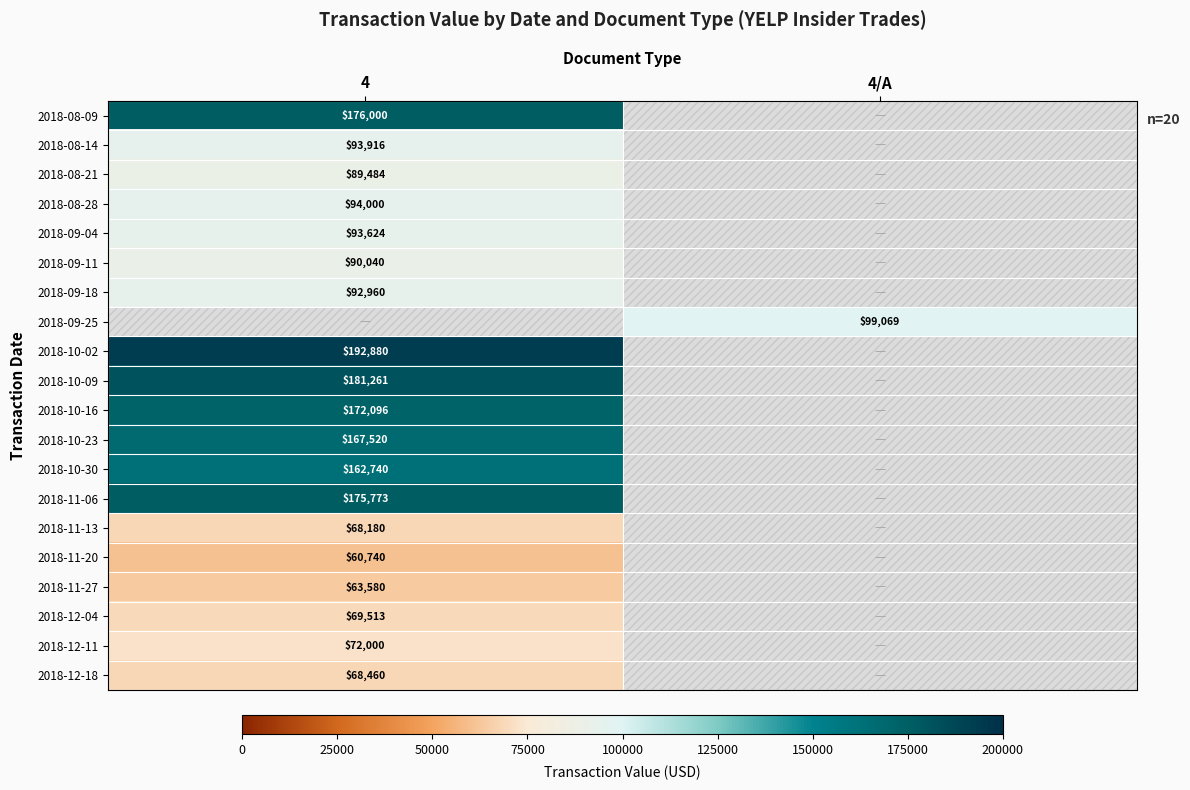

What is the minimum value shown in the chart?

60740.0